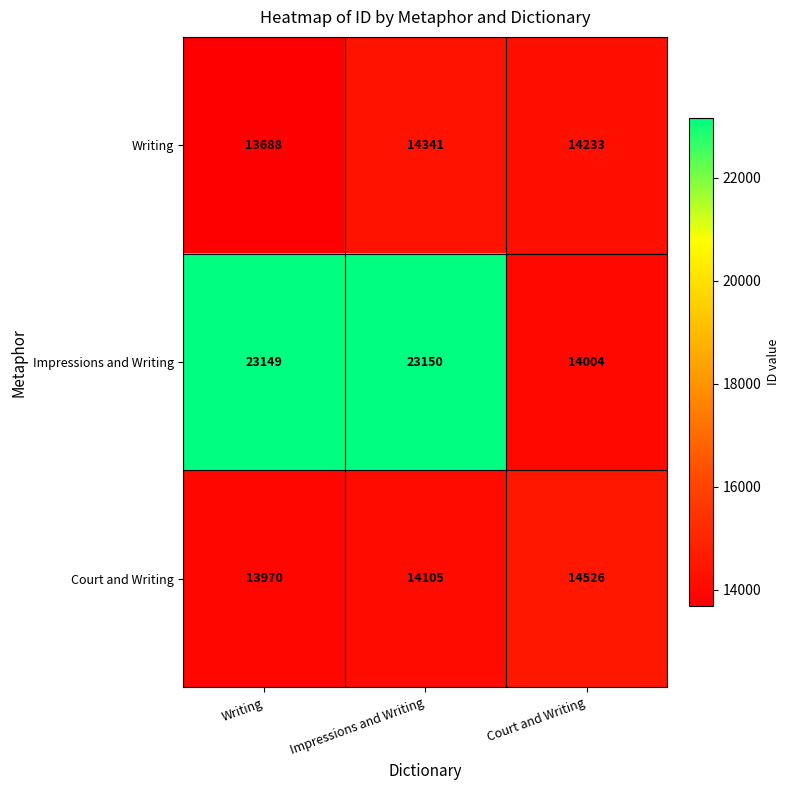

At Court and Writing, list the series in order from largest to smallest.

Court and Writing, Writing, Impressions and Writing